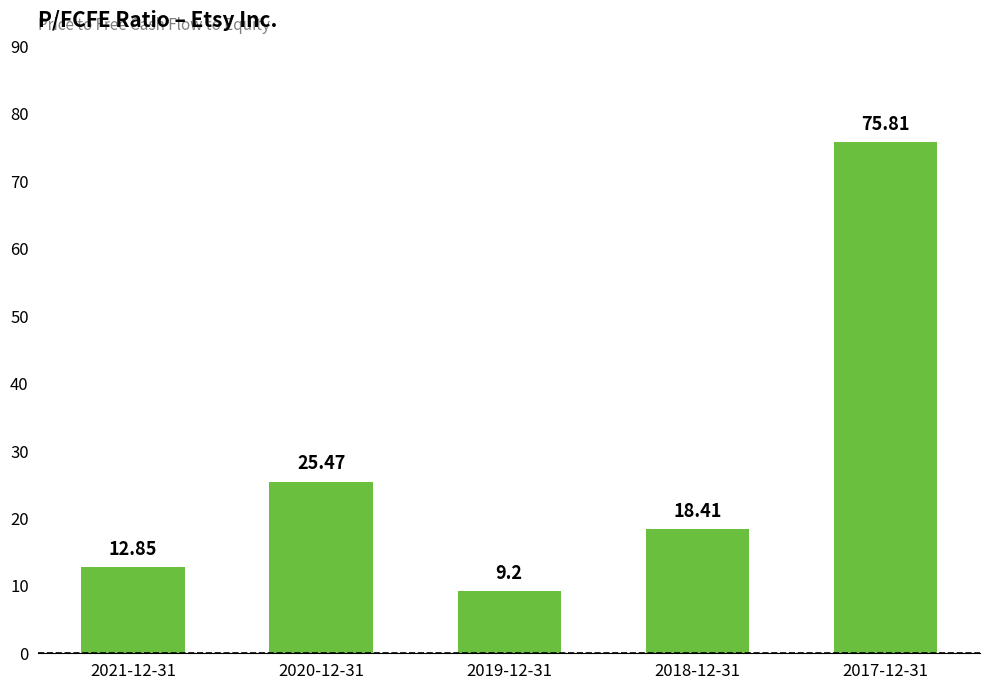

What is the difference between the maximum and minimum values?

66.6